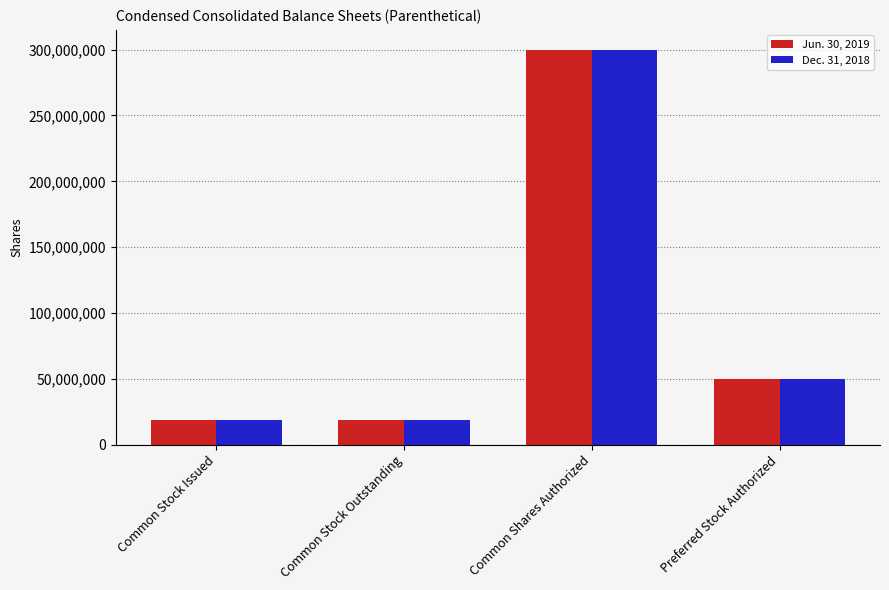

What is the difference between the maximum and minimum values in the Dec. 31, 2018 series?

281368875